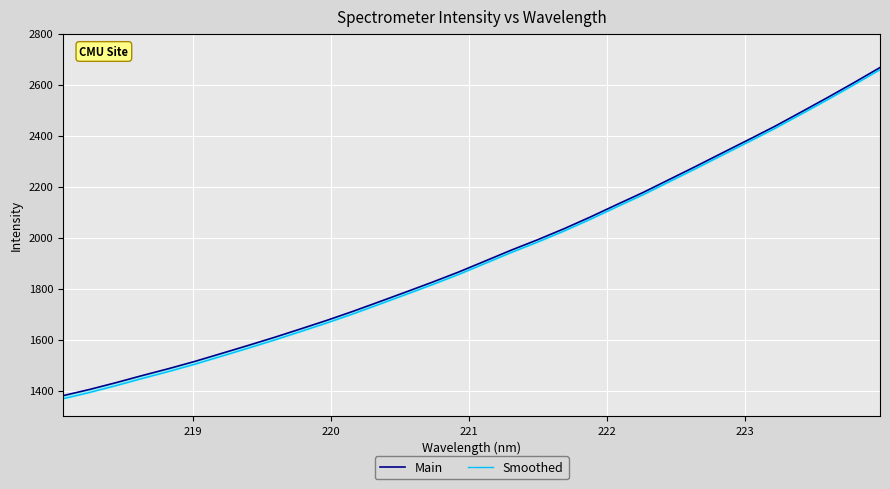

Reading left to right, transcribe all the data shown in this chart.

Main: 1381.0	1405.2	1431.7	1459.8	1486.8	1515.4	1546.2	1577.3	1609.0	1642.3	1676.0	1711.7	1749.2	1787.1	1825.6	1865.4	1908.2	1951.3	1992.0	2035.0	2081.1	2129.5	2177.1	2228.2	2279.3	2331.6	2383.5	2436.1	2492.1	2548.7	2606.8	2666.7
Smoothed: 1369.1	1393.5	1420.2	1448.4	1475.6	1504.4	1535.4	1566.6	1598.6	1631.9	1665.9	1701.7	1739.3	1777.4	1815.9	1855.9	1898.9	1942.0	1982.8	2026.0	2072.2	2120.6	2168.3	2219.5	2270.6	2323.0	2375.0	2427.6	2483.7	2540.3	2598.5	2658.3